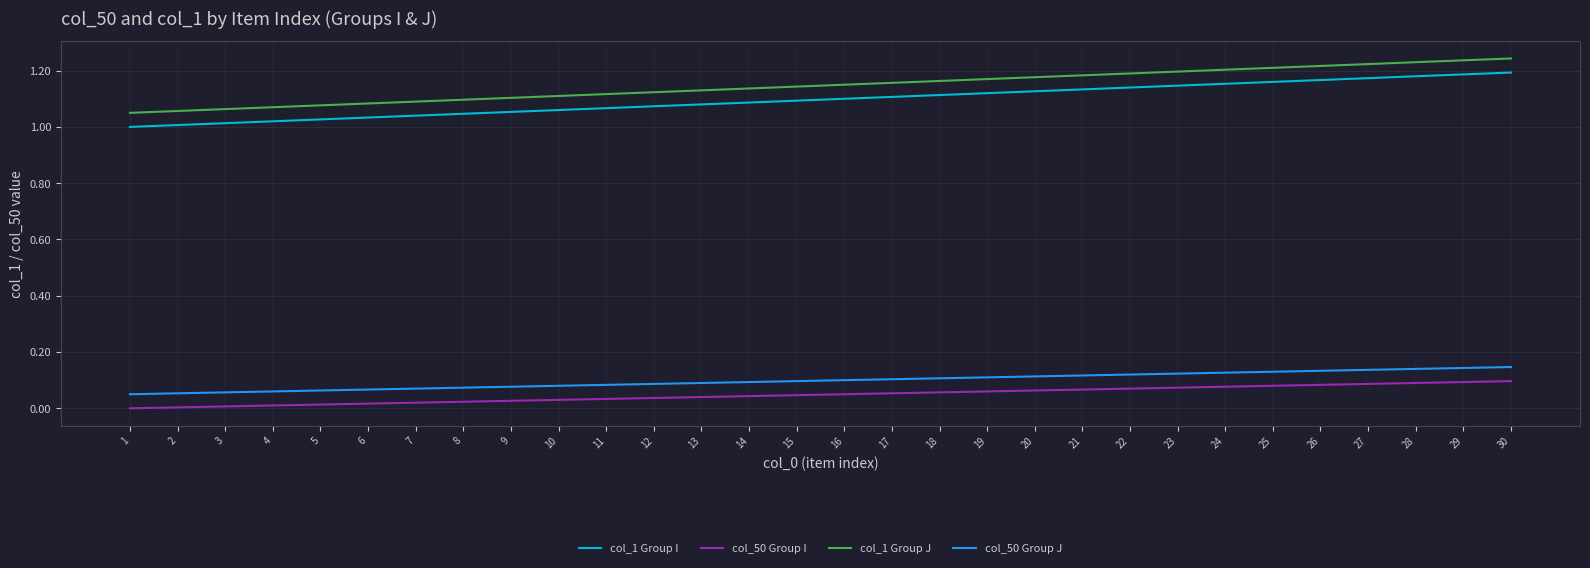

Is this an area chart (filled region under the line)?

No